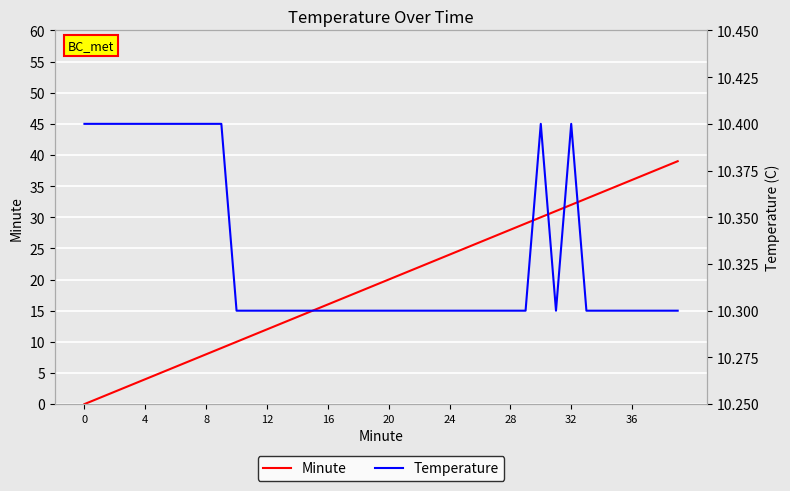

The Minute series shows 56 at 32. True or false?

False